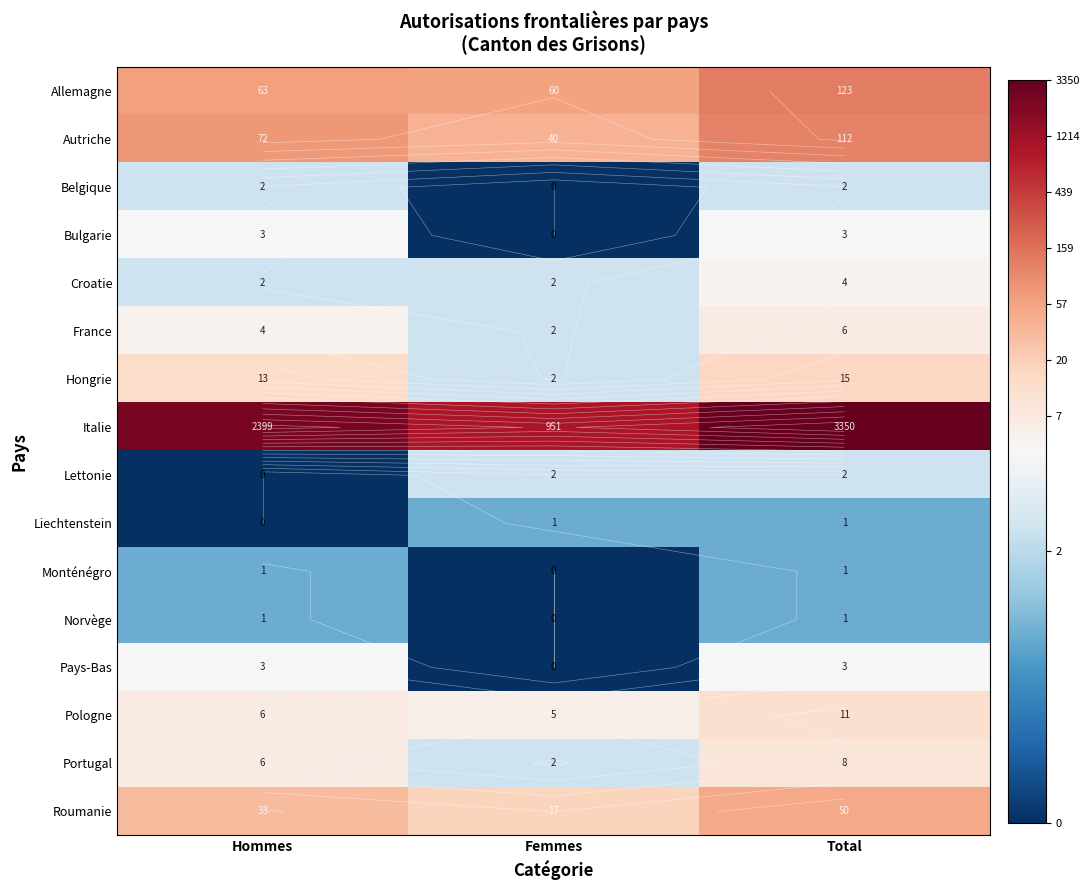

True or false: Croatie has a value of 2.9 at Total.

False